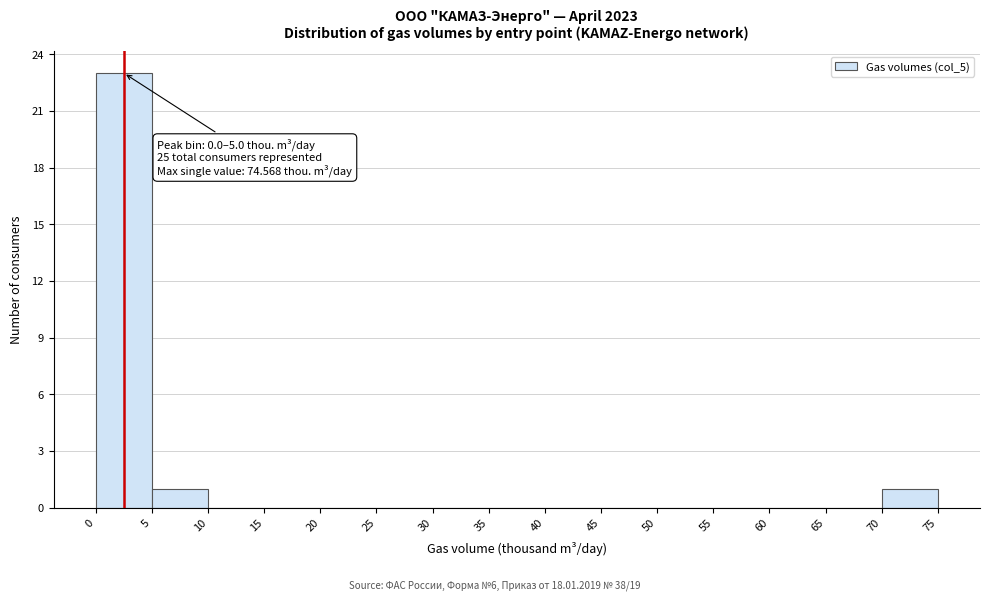

Which range on the x-axis has the tallest bar?

0 to 5